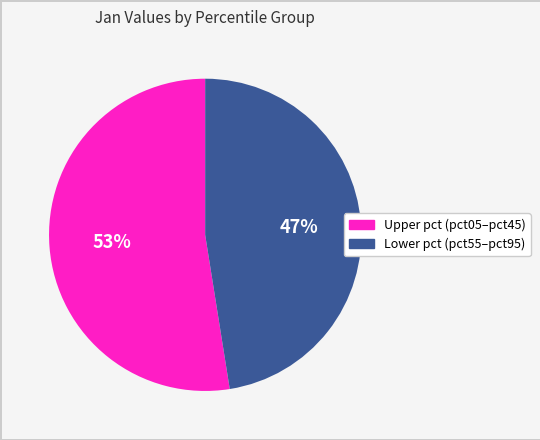

Is there any slice that represents more than half of the pie?

Yes